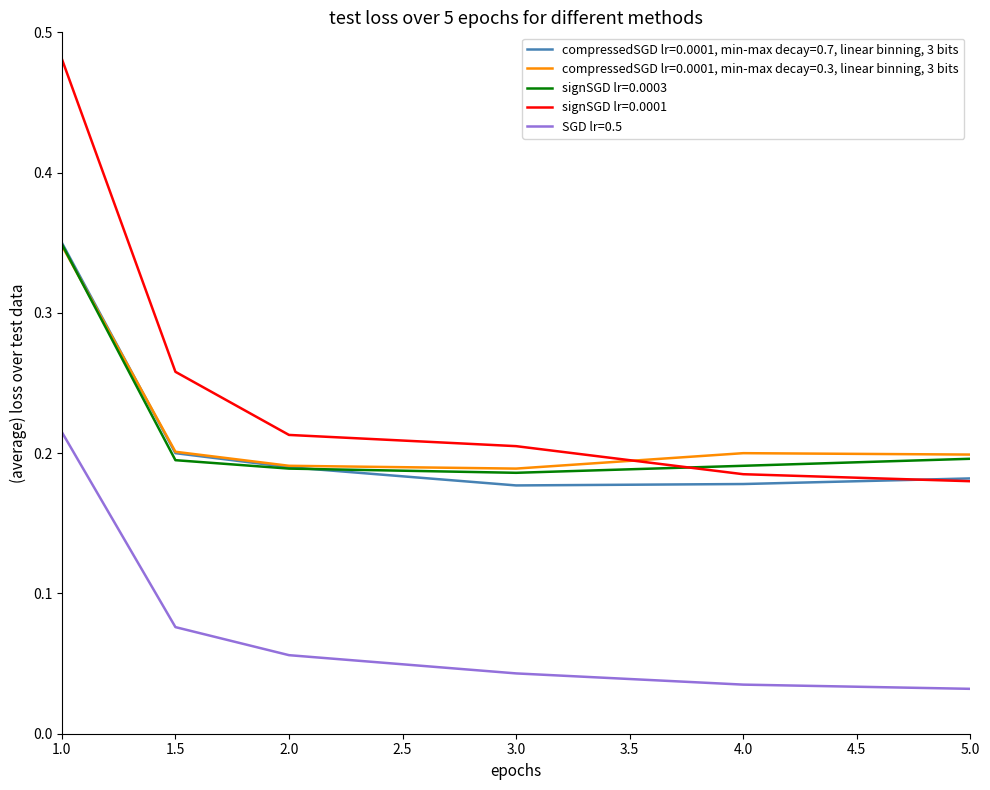

How many lines are shown in the chart?

5